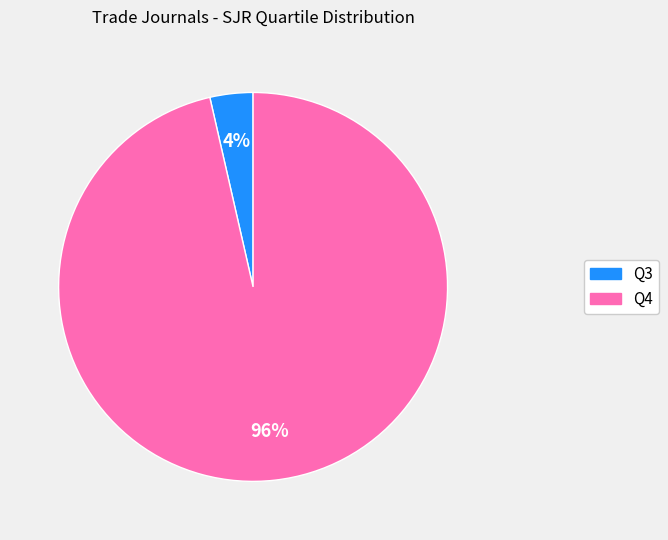

What is the largest slice in the pie chart?

Q4